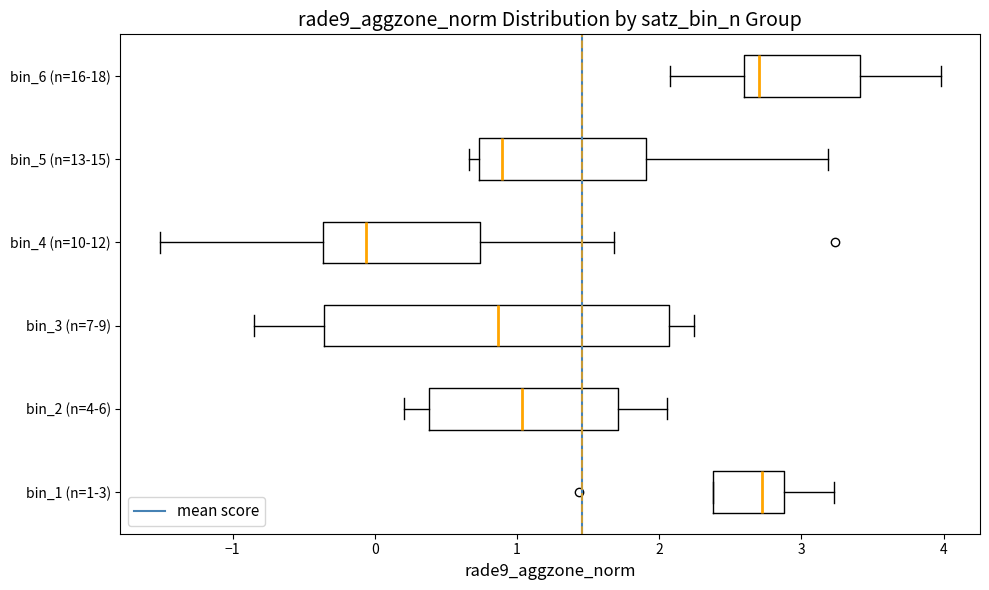

Reading bottom to top, read every box against the x-axis: the position of its median line, the range the box covers, and the ends of its whiskers. The values are not printed on the chart, so give them approximately, as read against the axis.

bin_1 (n=1-3): median 2.7, box 2.4 to 2.9, whiskers 2.4 to 3.2
bin_2 (n=4-6): median 1.0, box 0.4 to 1.7, whiskers 0.2 to 2.1
bin_3 (n=7-9): median 0.9, box -0.4 to 2.1, whiskers -0.8 to 2.2
bin_4 (n=10-12): median -0.1, box -0.4 to 0.7, whiskers -1.5 to 1.7
bin_5 (n=13-15): median 0.9, box 0.7 to 1.9, whiskers 0.7 (just left of the box's left edge) to 3.2
bin_6 (n=16-18): median 2.7, box 2.6 to 3.4, whiskers 2.1 to 4.0